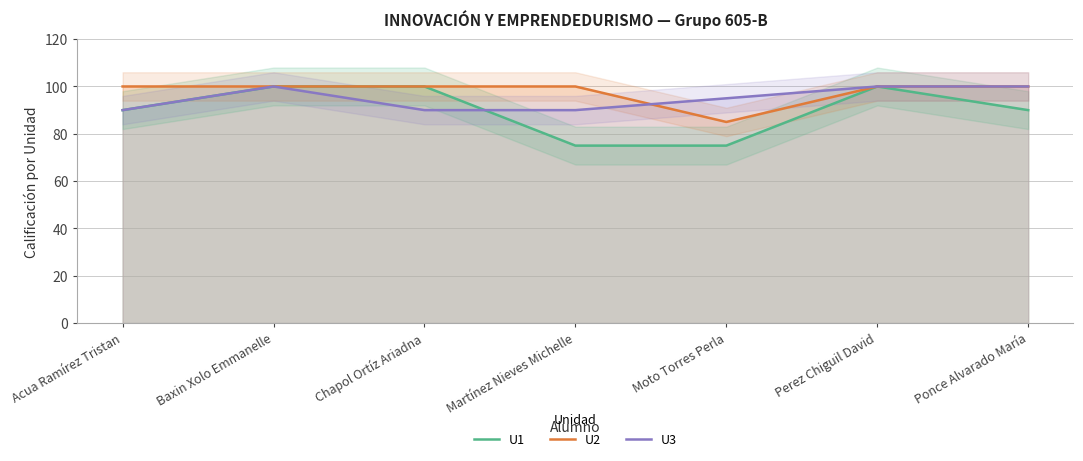

What is the average value of the U3 series?

95